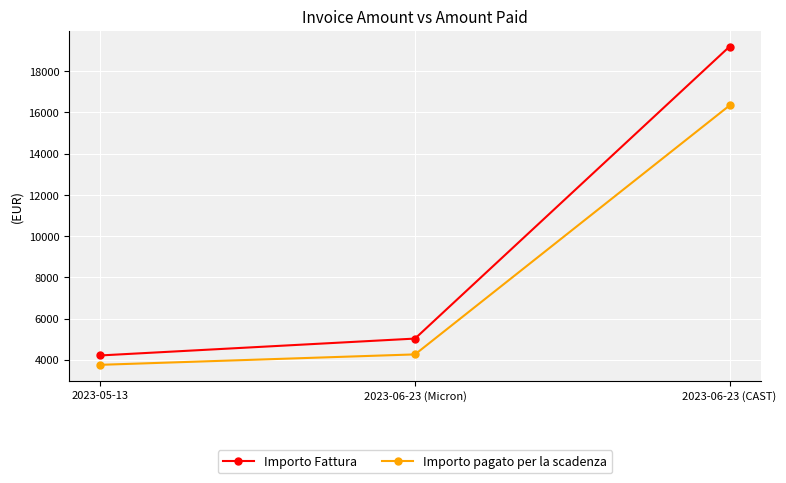

Is it true that Importo Fattura equals 2396.8 at 2023-06-23 (Micron)?

False